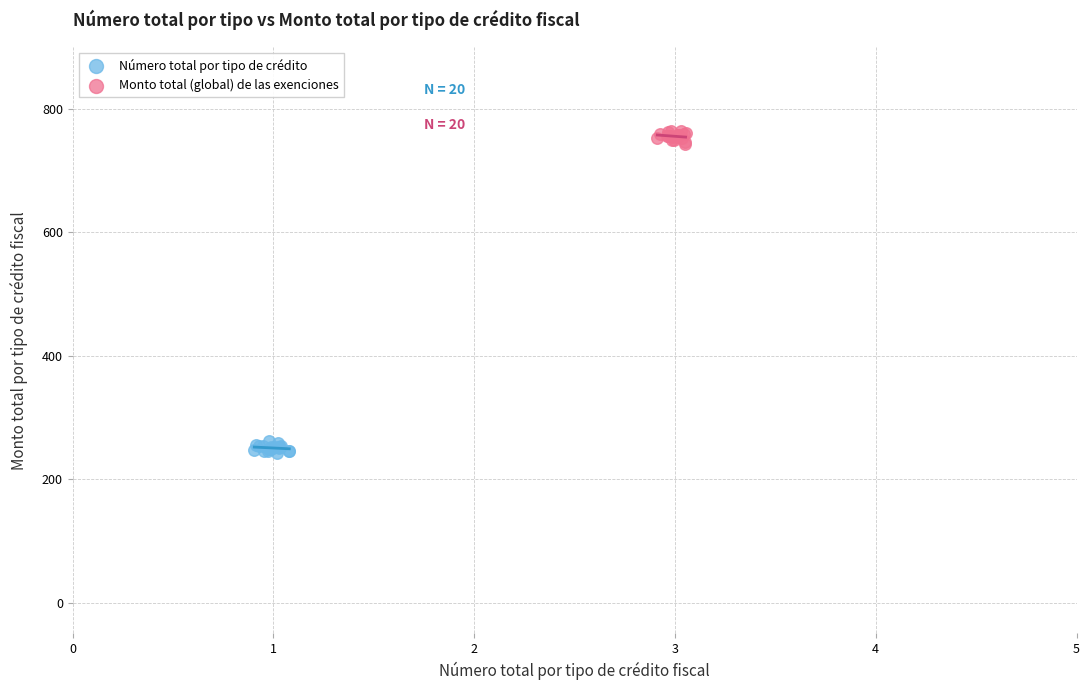

Which series reaches the minimum Y coordinate?

Número total por tipo de crédito